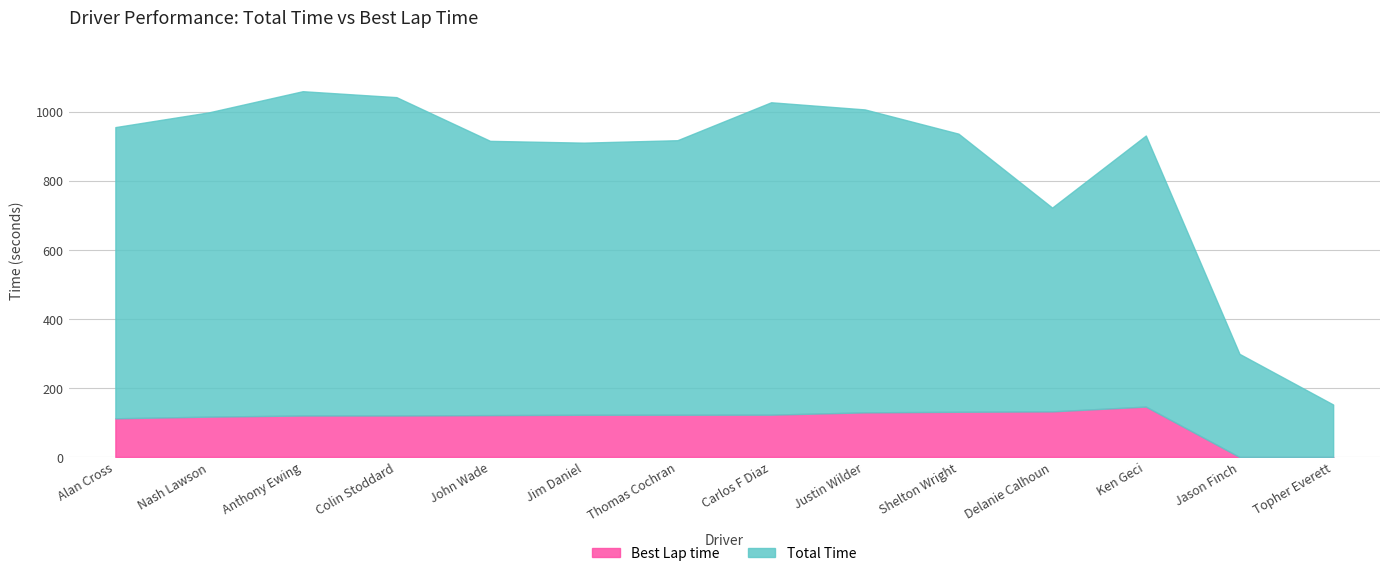

List the series in order of their overall mean, highest first.

Total Time, Best Lap time